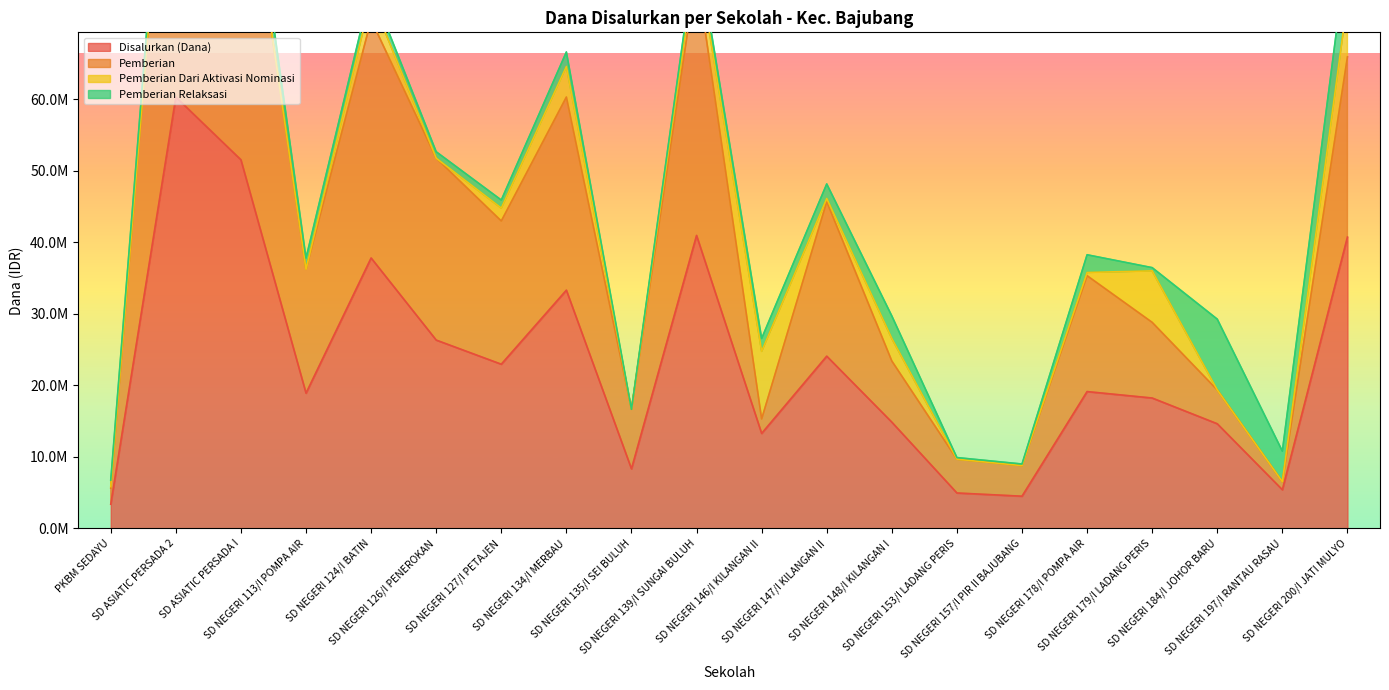

What is the label of the 15th point from the right?

SD NEGERI 126/I PENEROKAN